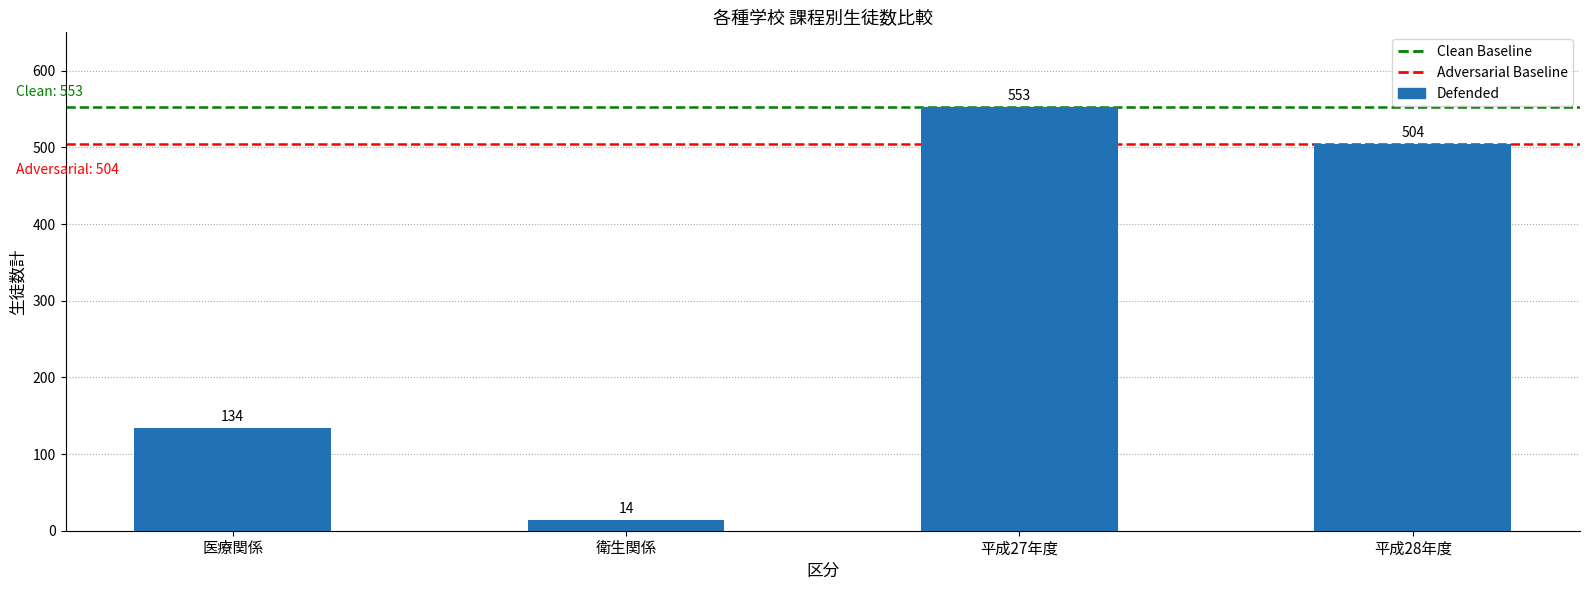

How many categories are shown in the chart?

4